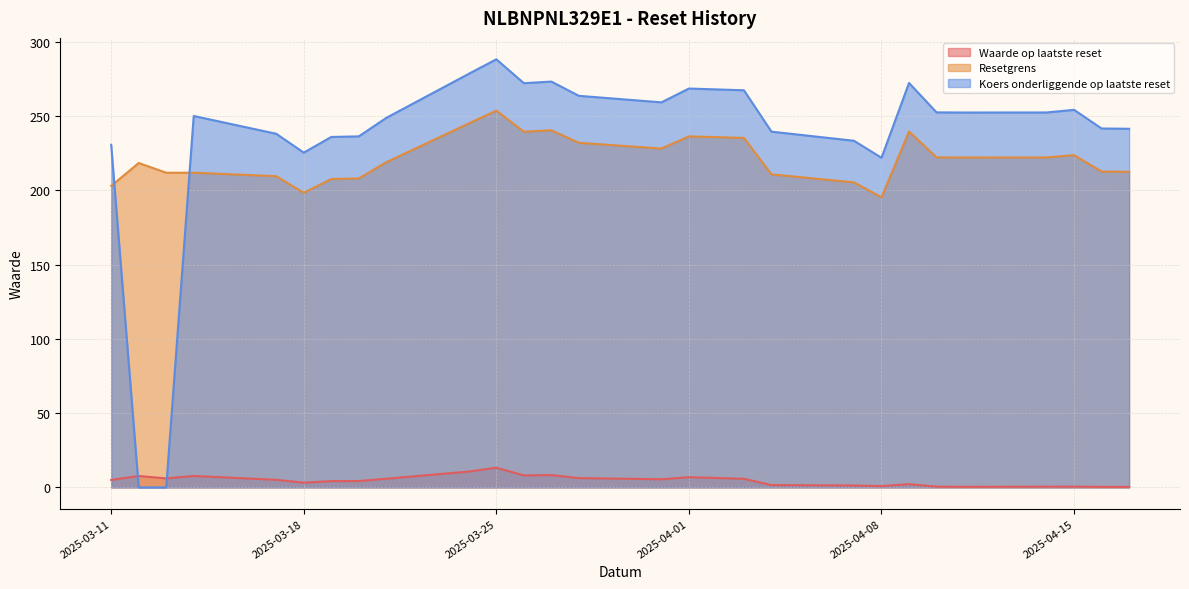

Reading right to left, list all the values displayed in this chart.

Waarde op laatste reset: 0.3	0.3	0.5	0.5	0.3	0.5	2.1	0.8	1.3	1.6	5.8	6.8	5.5	6.2	8.3	8.1	13.2	10.6	5.8	4.2	4.2	3.2	5.1	7.7	6.0	7.7	5.0
Resetgrens: 212.4	212.6	223.6	222.1	222.0	222.1	239.5	195.2	205.3	210.7	235.2	236.2	228.1	231.9	240.4	239.4	253.6	245.0	218.9	207.9	207.6	198.3	209.4	211.8	211.8	218.3	202.9
Koers onderliggende op laatste reset: 241.4	241.6	254.1	252.3	252.3	252.4	272.2	221.9	233.3	239.4	267.3	268.5	259.2	263.6	273.1	272.1	288.1	278.4	248.7	236.3	235.9	225.3	238.0	250.0	0.0	0.0	230.6